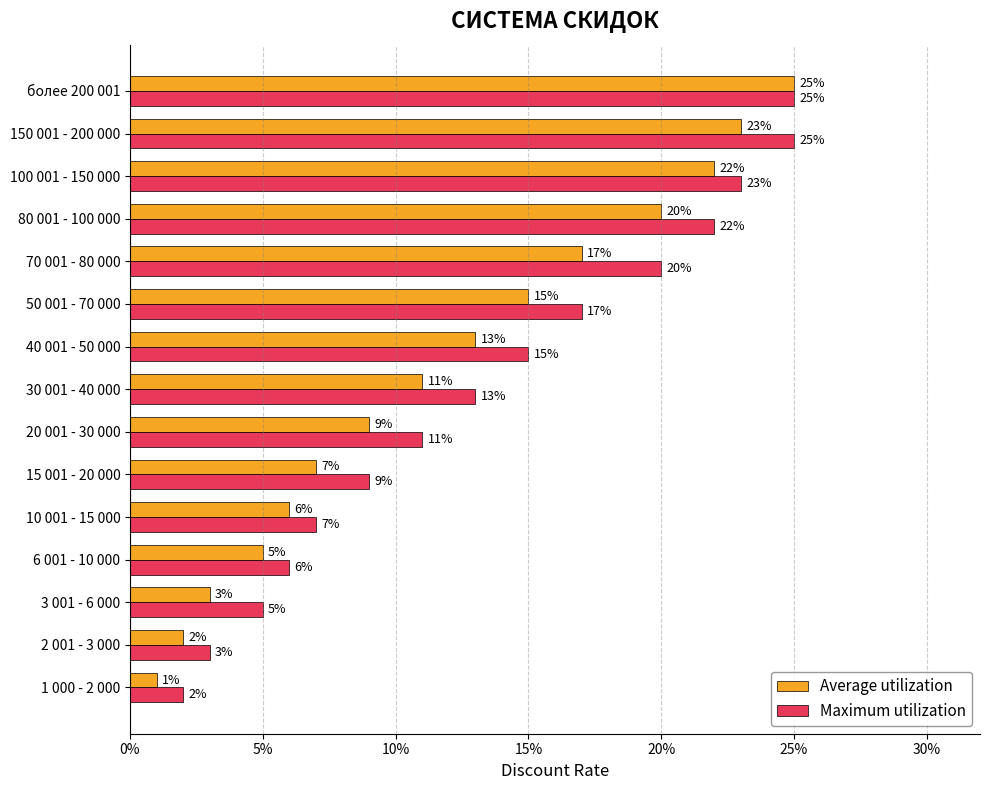

What position from the left is 50 001 - 70 000?

10